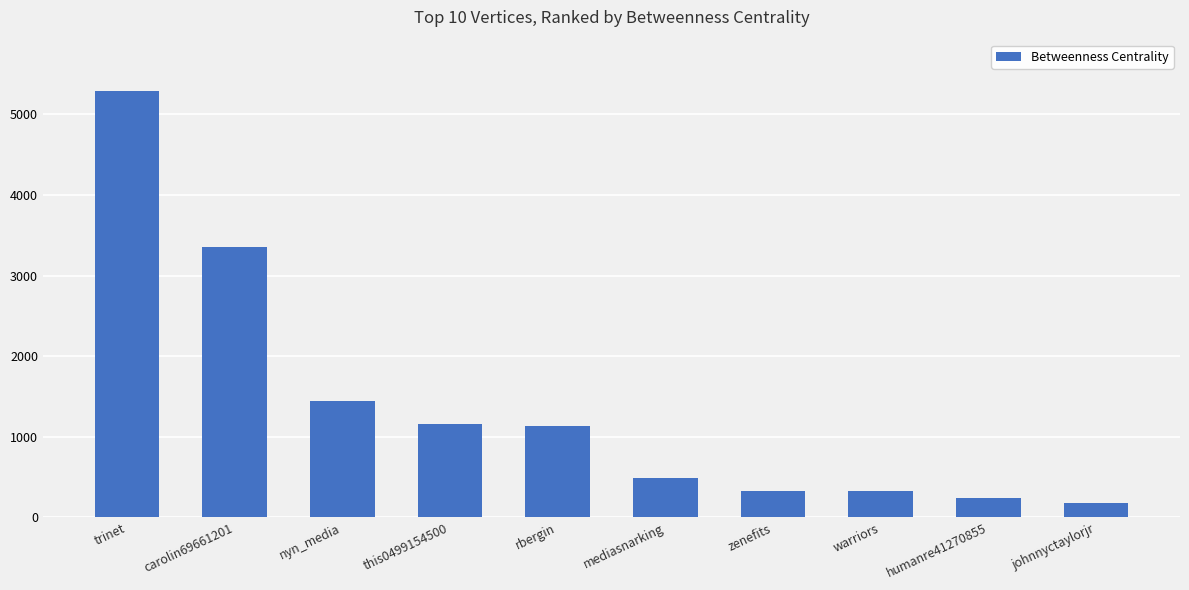

Reading right to left, extract all data points from this chart.

johnnyctaylorjr=183	humanre41270855=242	warriors=332	zenefits=332	mediasnarking=492	rbergin=1134	this0499154500=1164	nyn_media=1440	carolin69661201=3358	trinet=5292